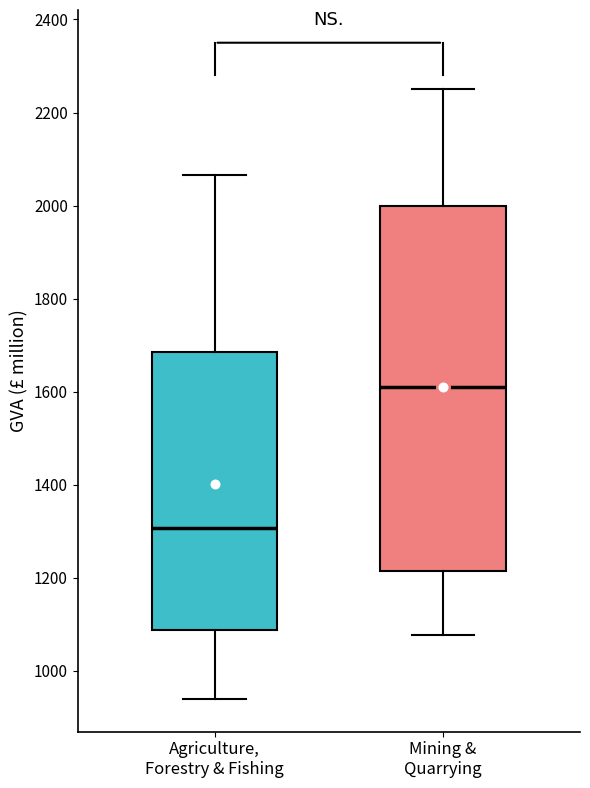

Which box is the tallest, from its lower edge to its upper edge?

Mining & Quarrying